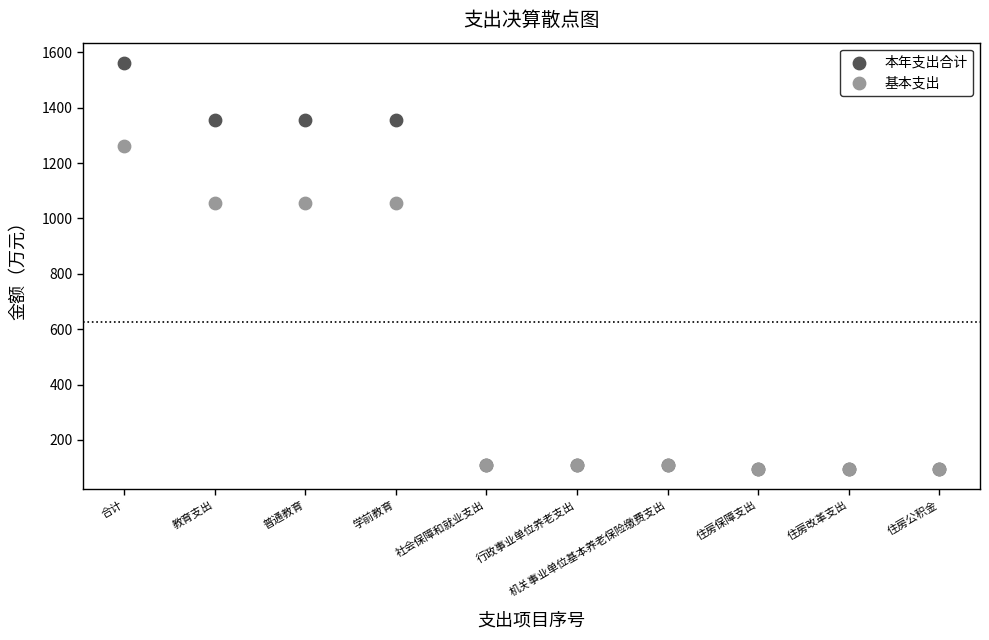

What are all the series names shown in the legend?

本年支出合计, 基本支出